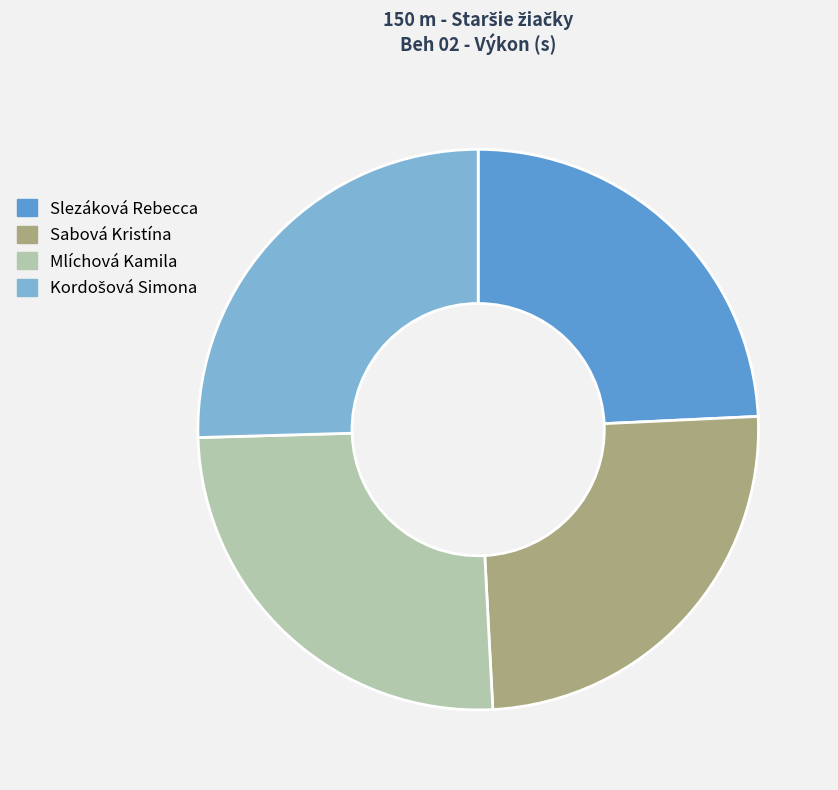

Is it true that Sabová Kristína is 25% of the pie?

True